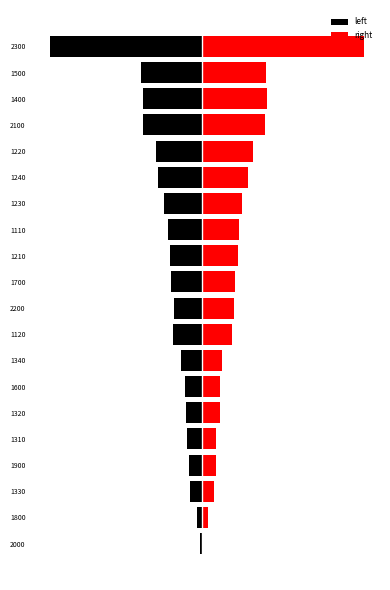

The right series shows 16 at 2000. True or false?

True